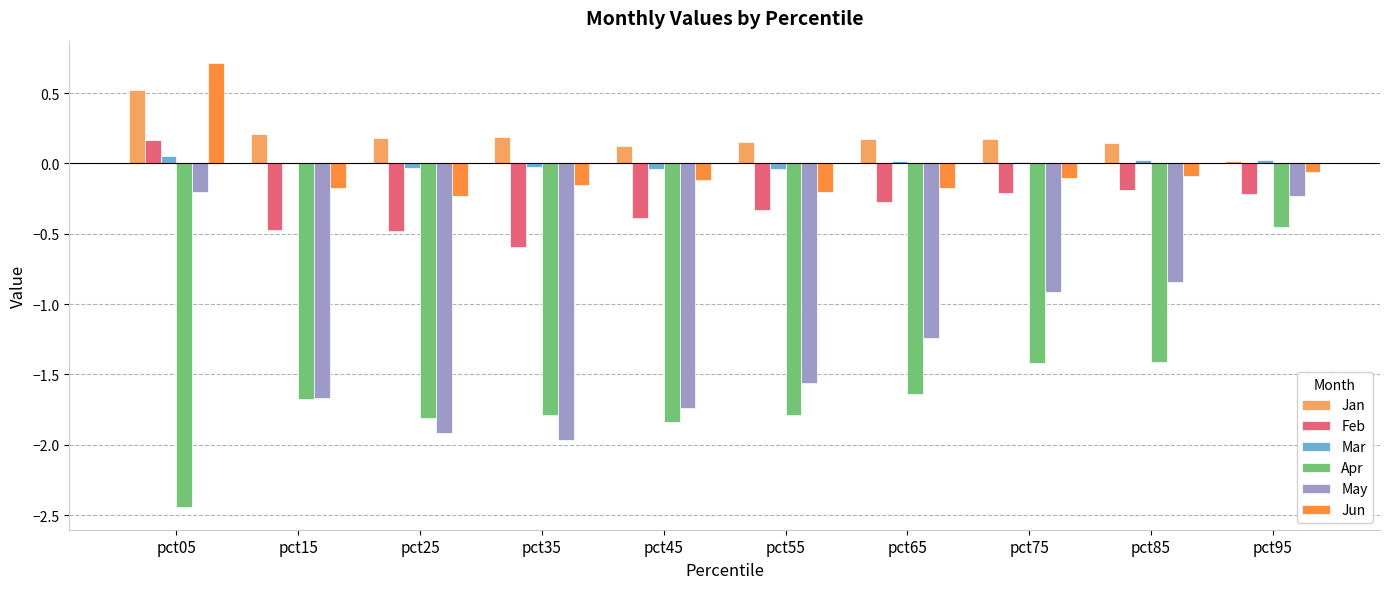

Count the Apr values in the range -1 to 0.

1